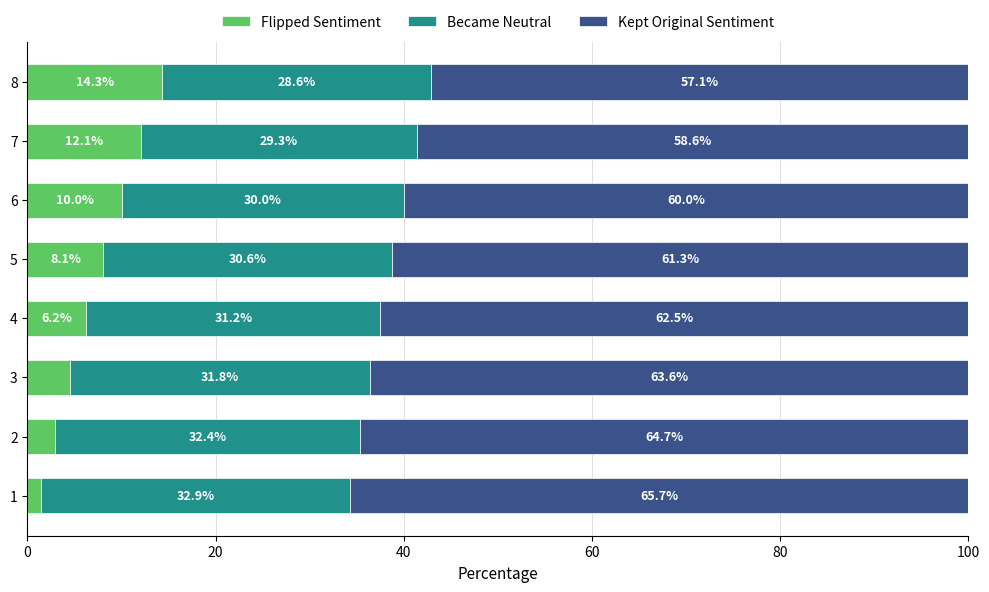

Rank the categories by Flipped Sentiment value from highest to lowest.

8, 7, 6, 5, 4, 3, 2, 1